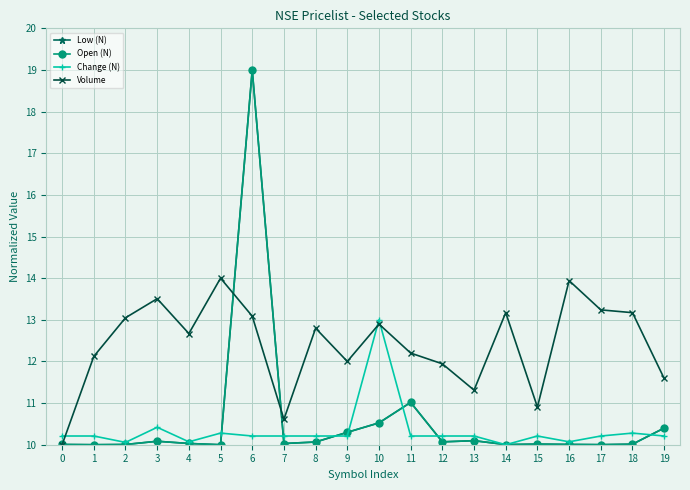

At which category does the chart reach its peak across all series?

6